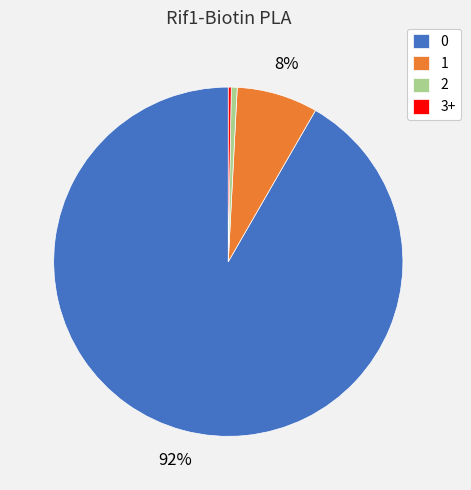

Is there a majority slice in this chart?

Yes